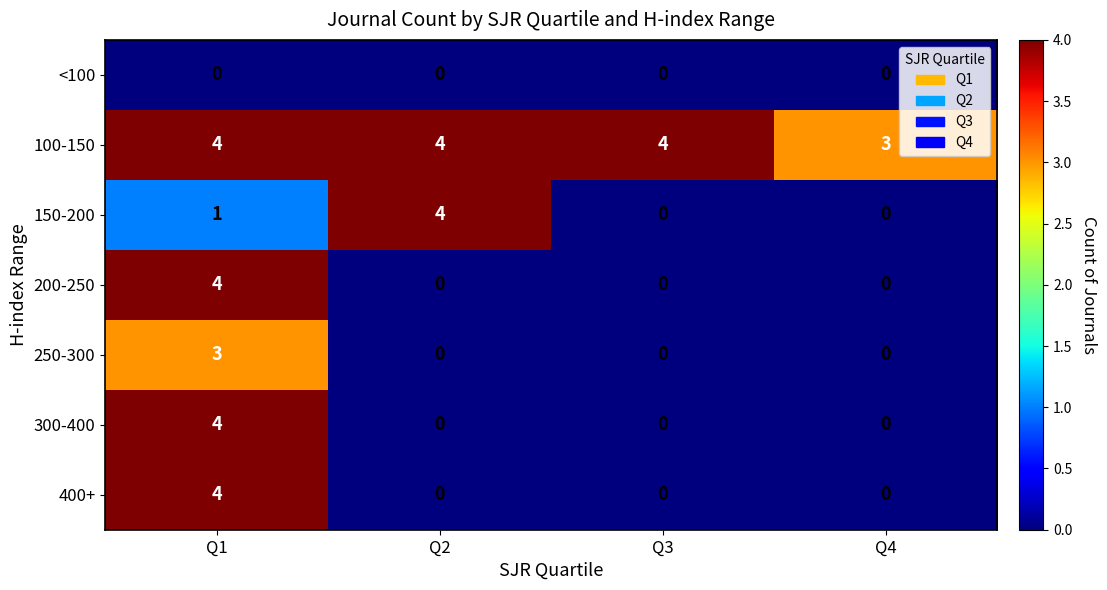

What value does the 200-250 series have at Q1?

4